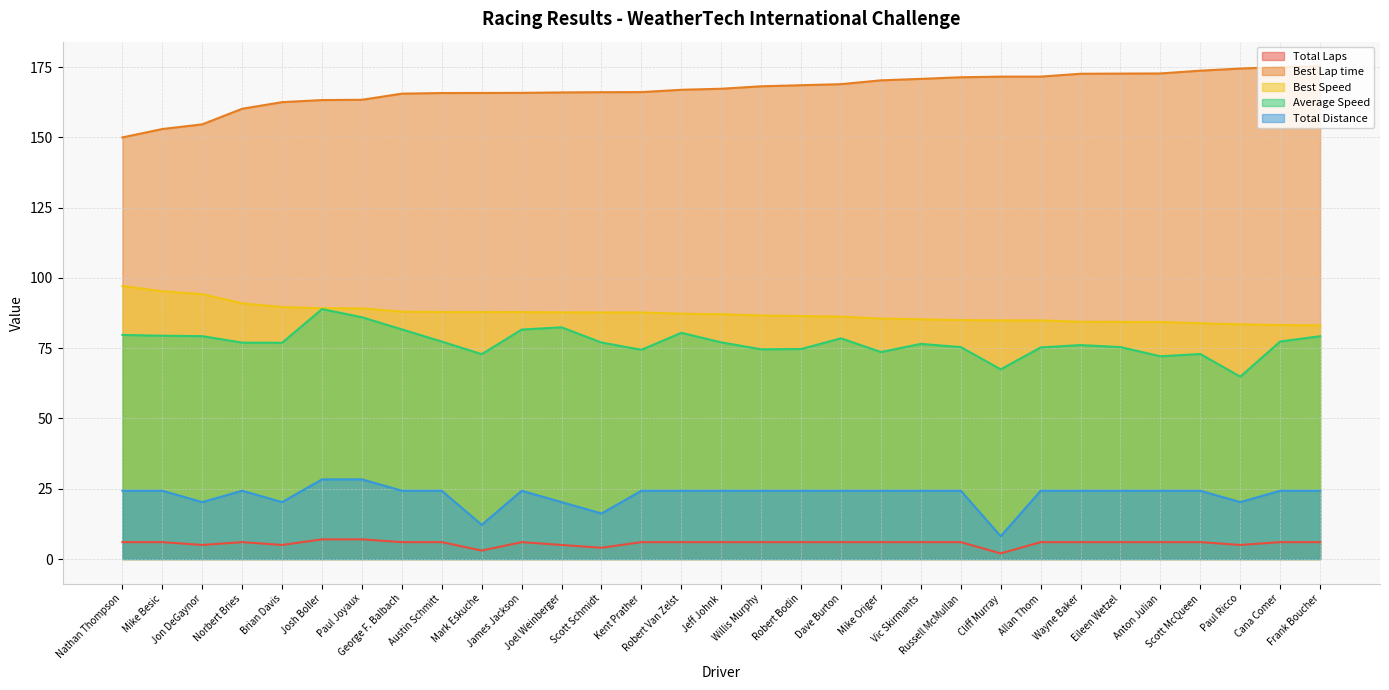

At how many categories does at least one series exceed 76?

31